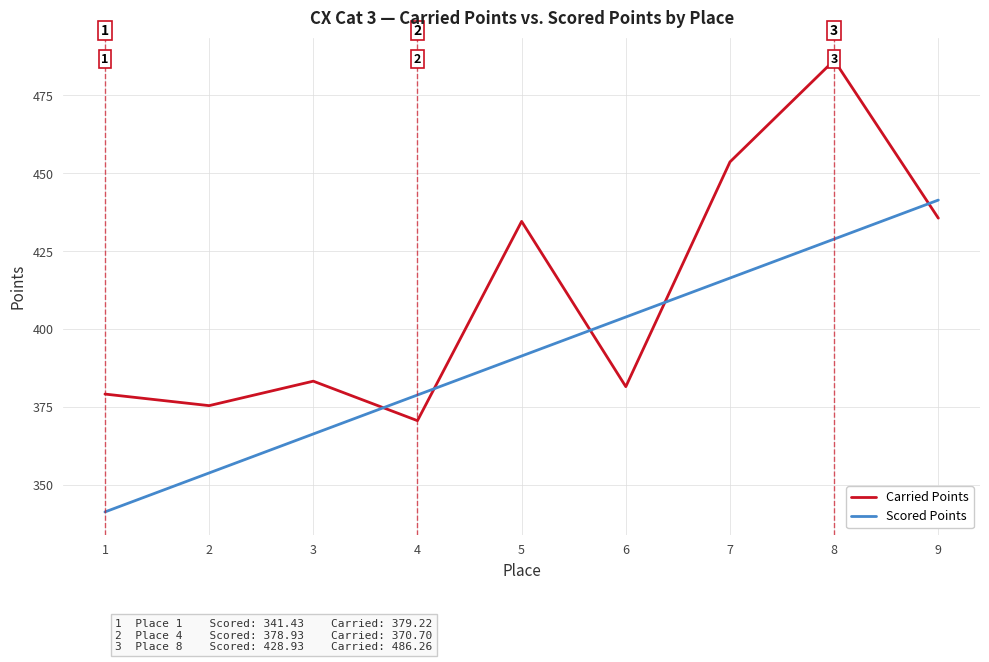

Between 6 and 8, which series saw the biggest shift?

Carried Points